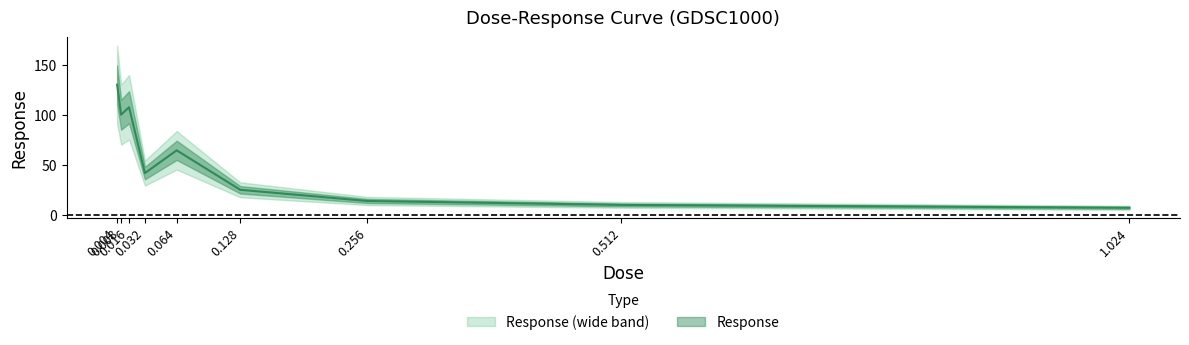

Reading left to right, extract all data points from this chart.

0.004=129.9	0.008=99.9	0.016=107.4	0.032=41.6	0.064=64.3	0.128=24.9	0.256=13.7	0.512=9.7	1.024=6.9